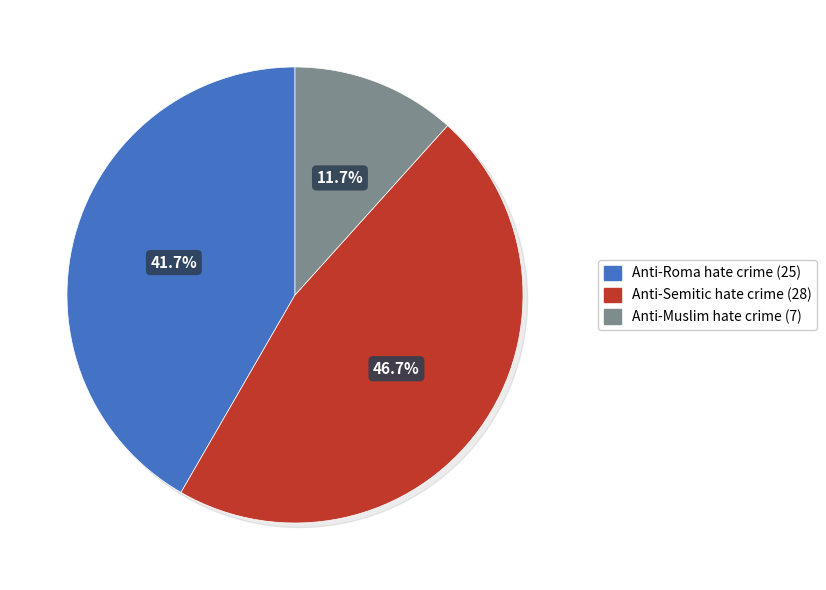

What percentage do Anti-Semitic hate crime and Anti-Muslim hate crime together represent?

58.3%